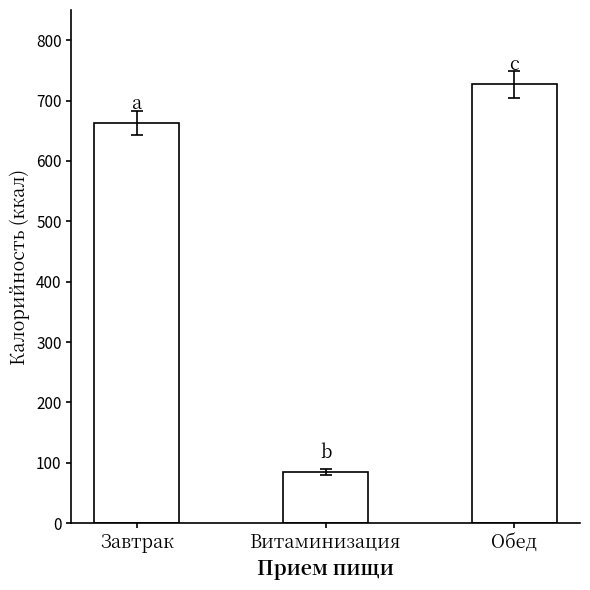

What position from the right is Витаминизация?

2